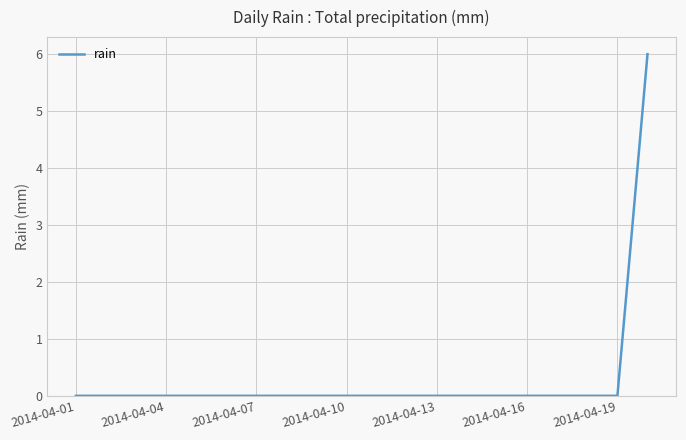

What is the greatest value displayed?

6